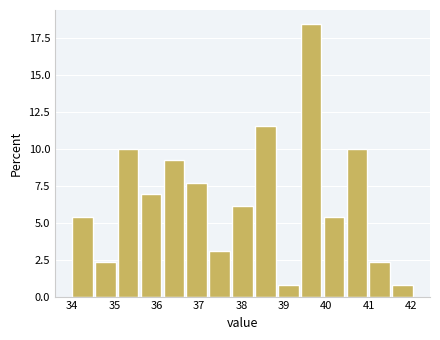

How tall is the bar that spans 36.16 to 36.70 on the x-axis? Neither the bar edges nor the heights are printed on the chart, so give them approximately, as read against the axes.

9.0